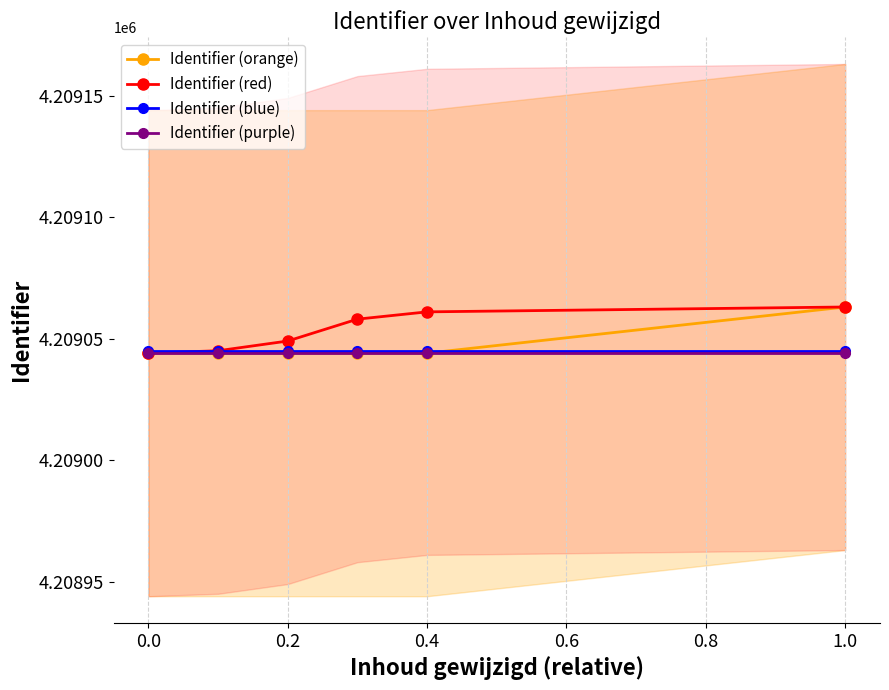

What is the maximum value for Identifier (red)?

4209063